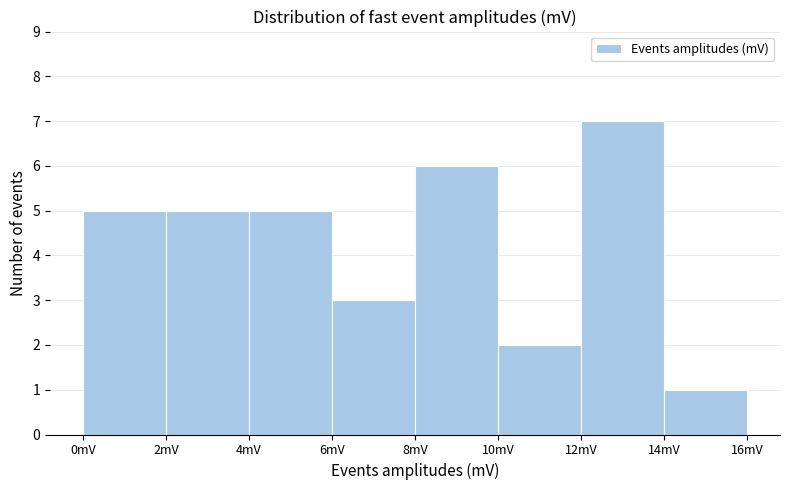

Which range on the x-axis has the tallest bar?

12 to 14